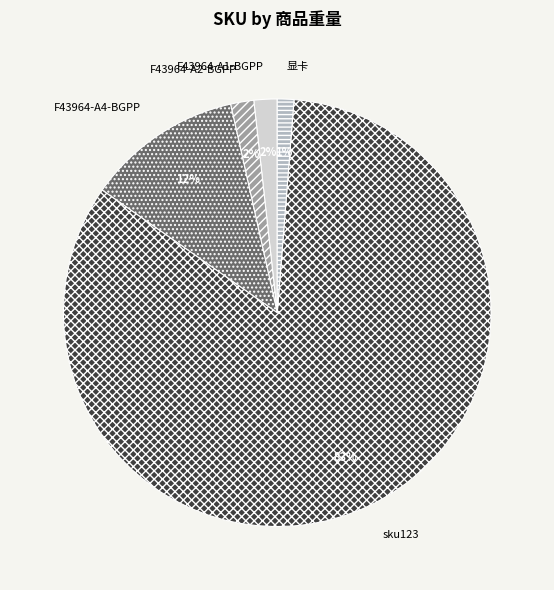

Is sku123 the majority of the pie?

Yes